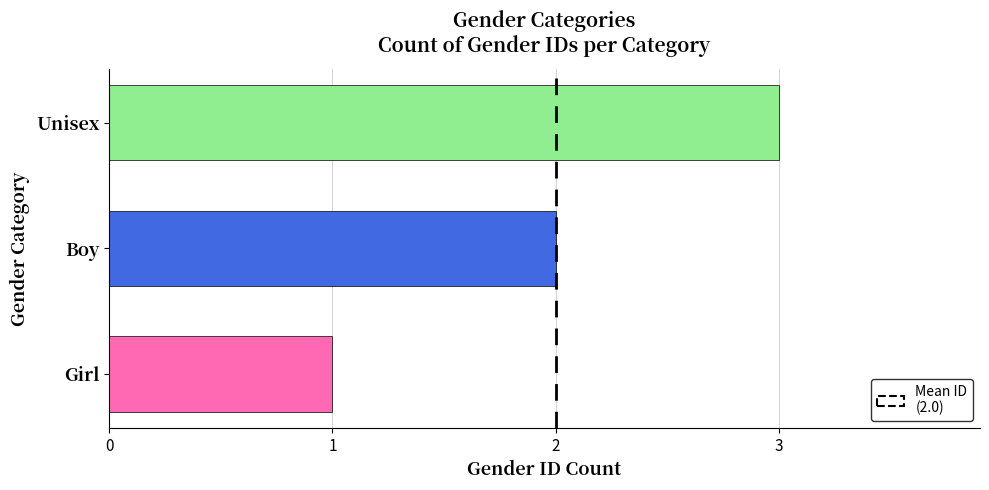

How many categories are shown in the chart?

3